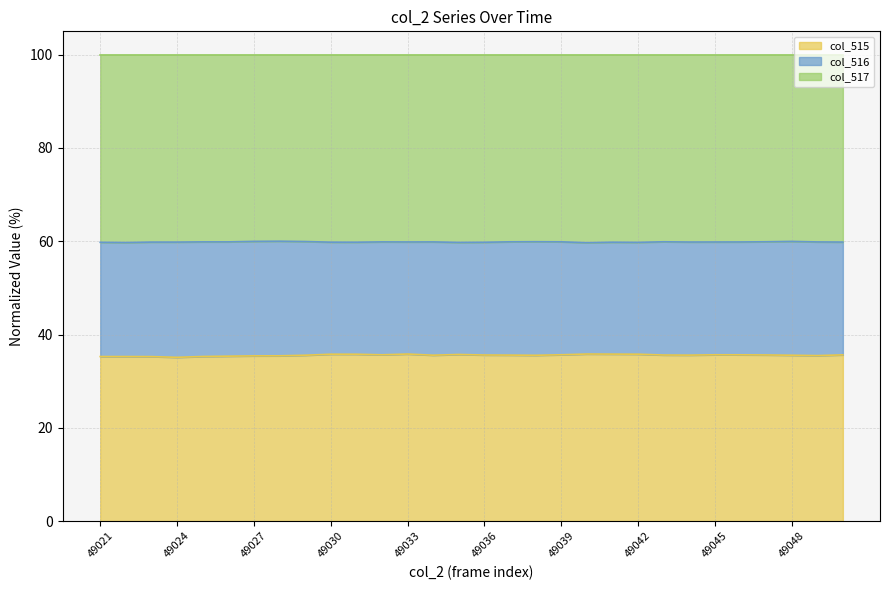

Where is the first local minimum for col_515?

49024